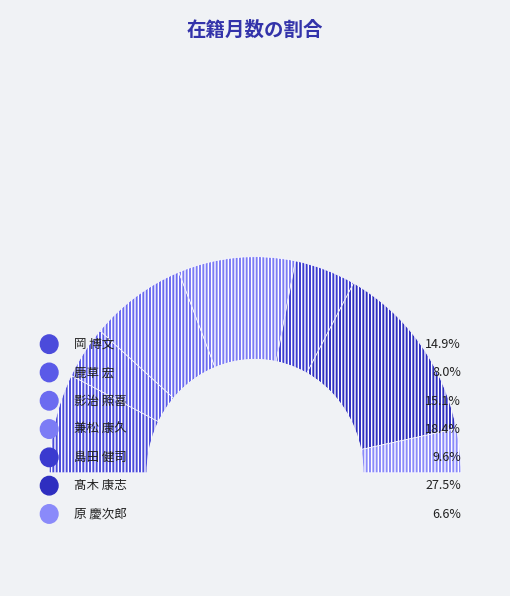

To the nearest percent, what percentage of the pie is 影治 照喜?

15%